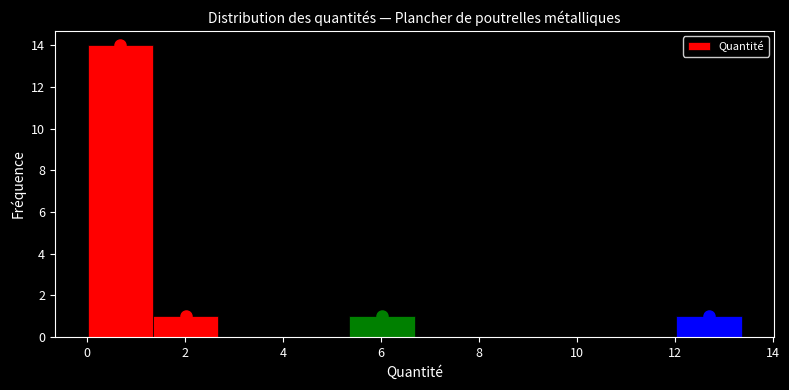

Reading left to right, list every bar in this chart as the range it spans on the x-axis followed by its height. Neither the bar edges nor the heights are printed on the chart, so give them approximately, as read against the axes.

0.0 to 1.4: 14
1.4 to 2.6: 1
2.6 to 4.0: 0
4.0 to 5.4: 0
5.4 to 6.6: 1
6.6 to 8.0: 0
8.0 to 9.4: 0
9.4 to 10.6: 0
10.6 to 12.0: 0
12.0 to 13.4: 1